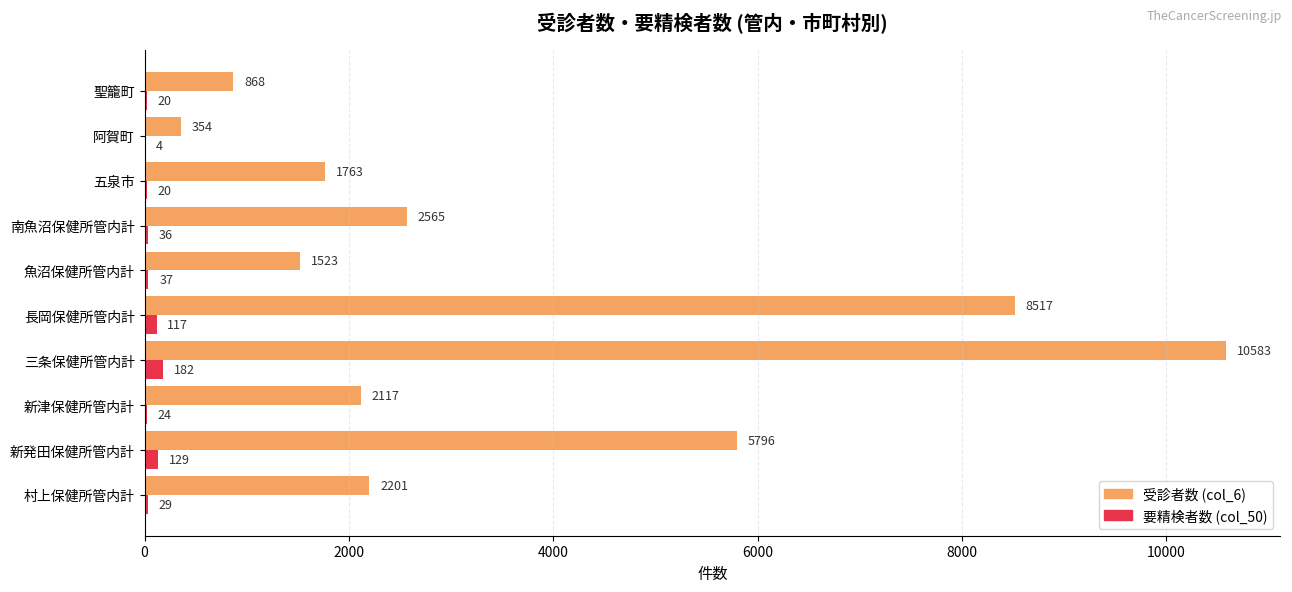

What is the sum of the 受診者数 (col_6) values at 魚沼保健所管内計 and 五泉市?

3286